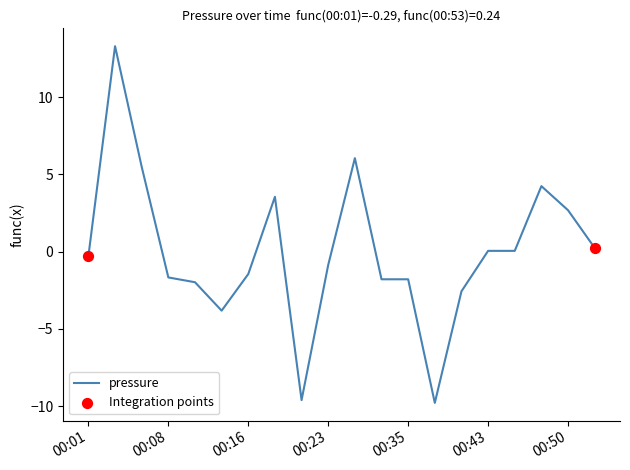

What is the difference between the maximum and minimum values?

23.1